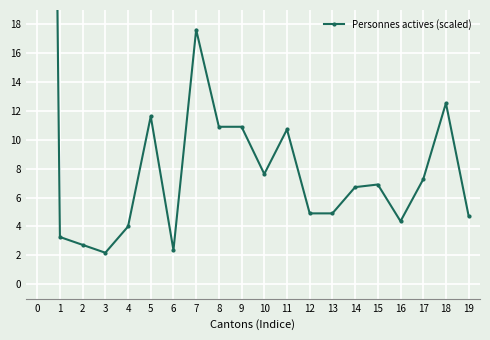

Reading left to right, extract all data points from this chart.

0=147.3	1=3.3	2=2.7	3=2.2	4=4.0	5=11.6	6=2.4	7=17.6	8=10.9	9=10.9	10=7.6	11=10.7	12=4.9	13=4.9	14=6.7	15=6.9	16=4.4	17=7.3	18=12.5	19=4.7